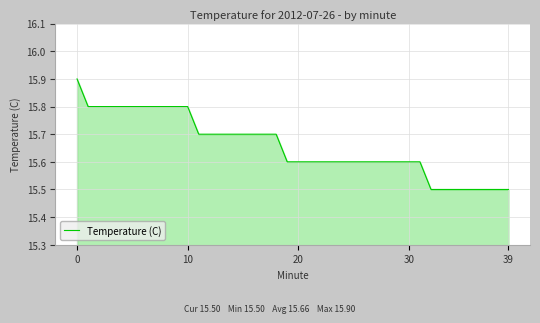

What is the maximum value shown in the chart?

15.9